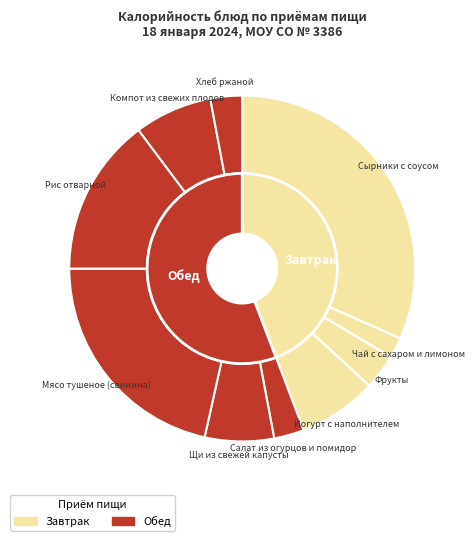

To the nearest percent, what is the difference between the largest and smallest slice percentages?

30%